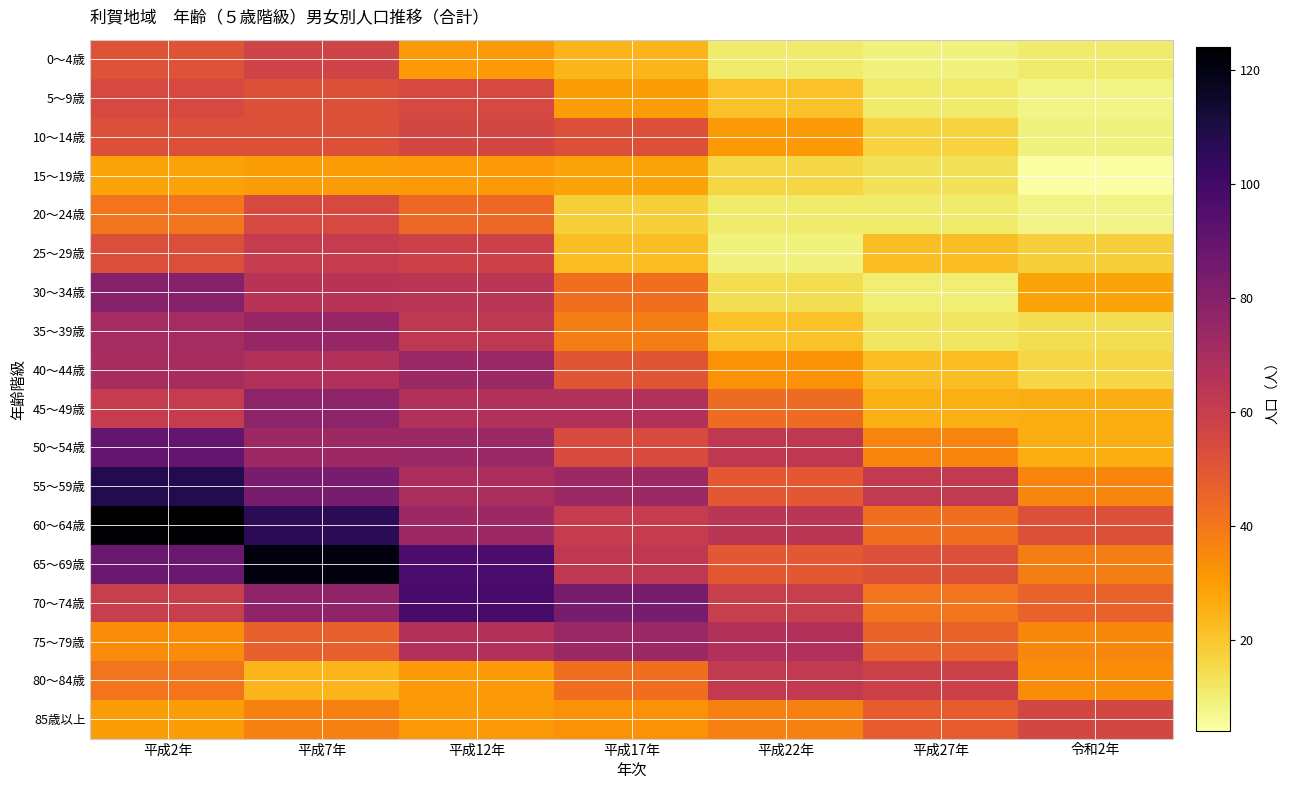

Which series has the largest range (max minus min)?

65～69歳